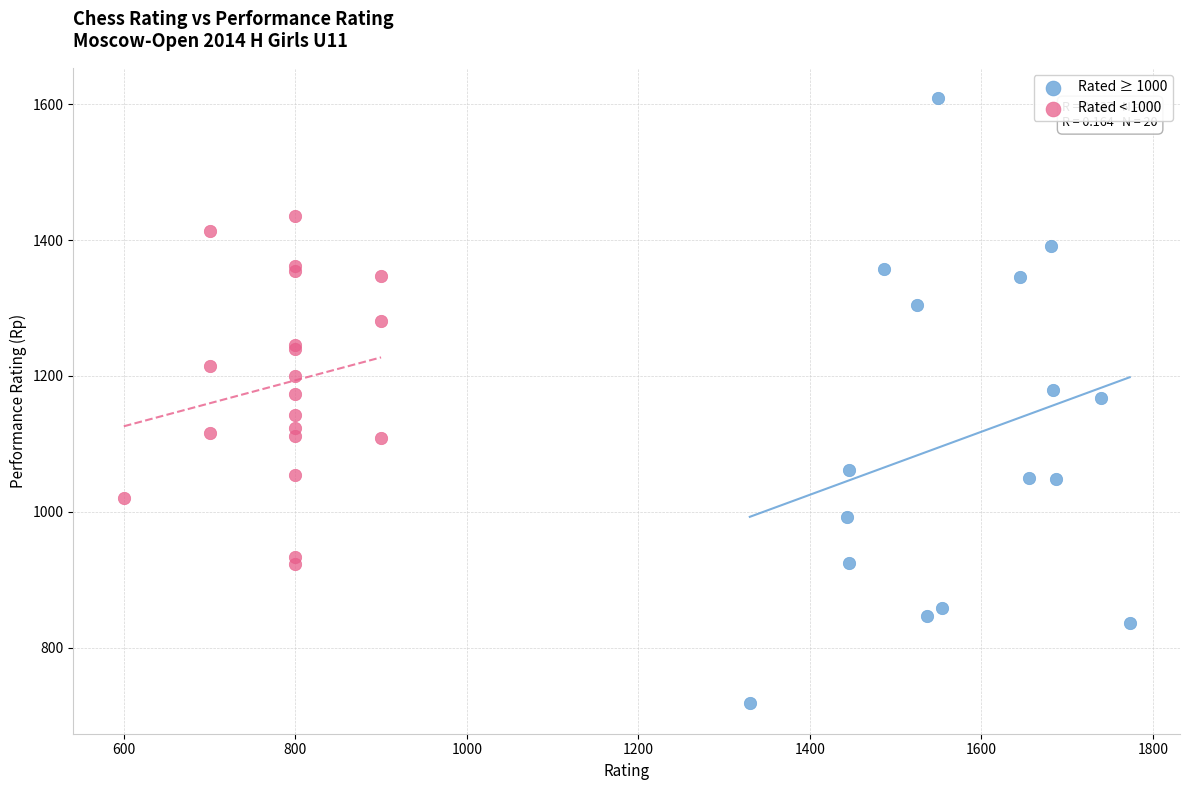

What are all the series names shown in the legend?

Rated ≥ 1000, Rated < 1000